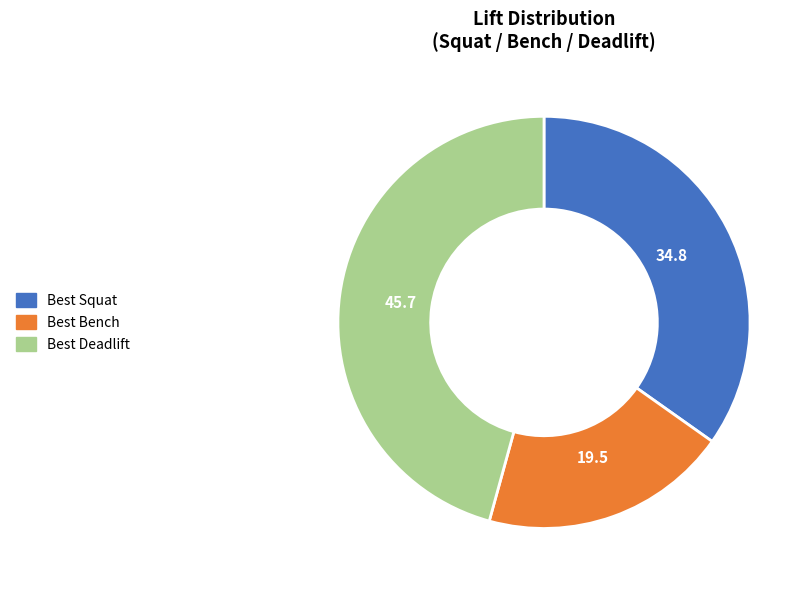

How many segments does this pie chart have?

3